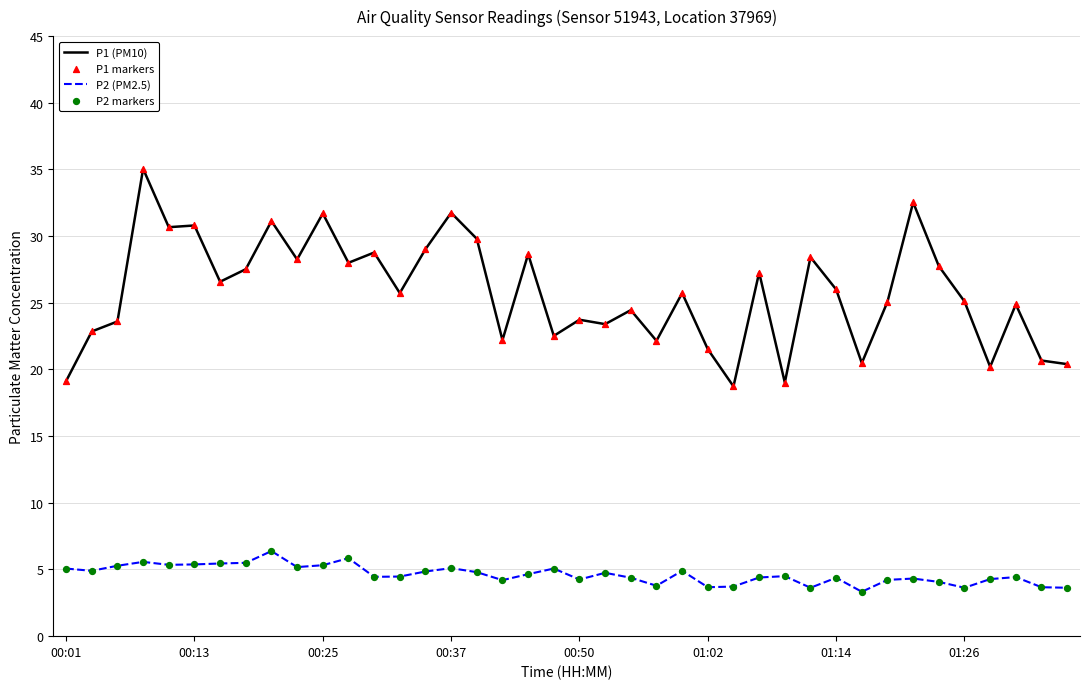

Which series has the largest total across all categories?

P1 (PM10)